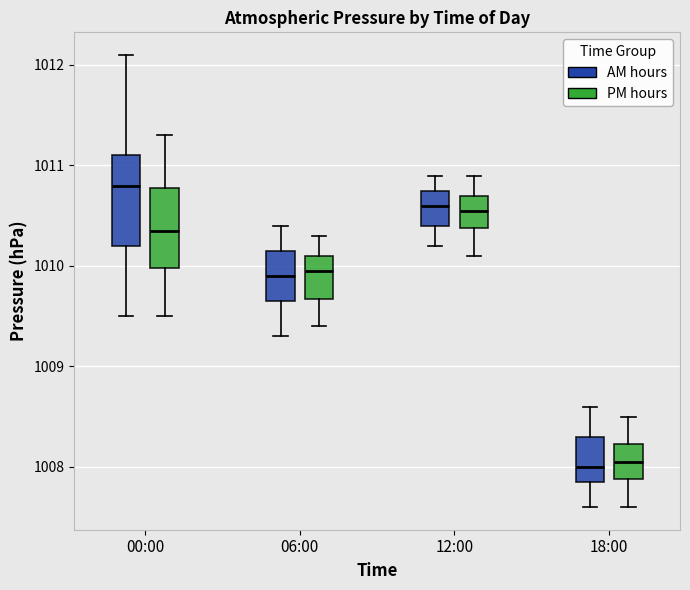

Reading left to right, read every box against the y-axis: the position of its median line, the range the box covers, and the ends of its whiskers. The values are not printed on the chart, so give them approximately, as read against the axis.

00:00 (AM hours): median 1010.8, box 1010.2 to 1011.1, whiskers 1009.5 to 1012.1
00:00 (PM hours): median 1010.4, box 1010.0 to 1010.8, whiskers 1009.5 to 1011.3
06:00 (AM hours): median 1009.9, box 1009.7 to 1010.2, whiskers 1009.3 to 1010.4
06:00 (PM hours): median 1010.0, box 1009.7 to 1010.1, whiskers 1009.4 to 1010.3
12:00 (AM hours): median 1010.6, box 1010.4 to 1010.8, whiskers 1010.2 to 1010.9
12:00 (PM hours): median 1010.6, box 1010.4 to 1010.7, whiskers 1010.1 to 1010.9
18:00 (AM hours): median 1008.0, box 1007.9 to 1008.3, whiskers 1007.6 to 1008.6
18:00 (PM hours): median 1008.1, box 1007.9 to 1008.2, whiskers 1007.6 to 1008.5